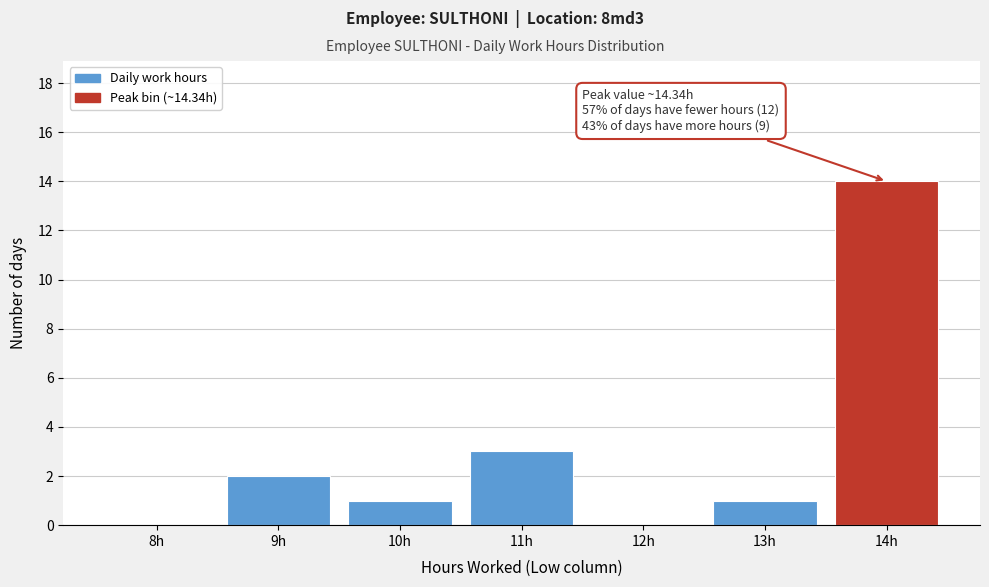

Reading right to left, extract all data points from this chart.

14h=14	13h=1	12h=0	11h=3	10h=1	9h=2	8h=0